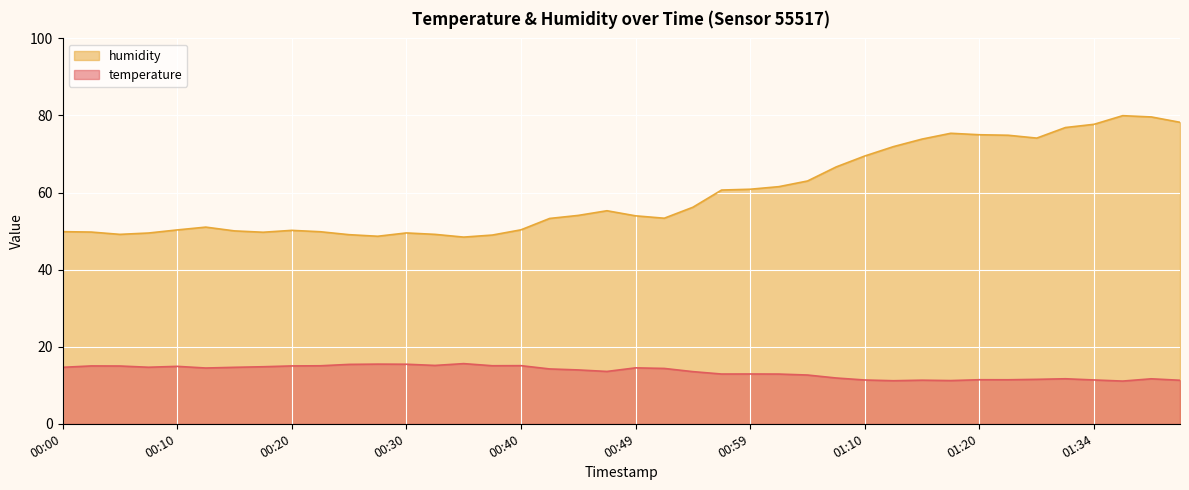

In temperature, how many points are lower than both neighbors (excluding endpoints)?

10